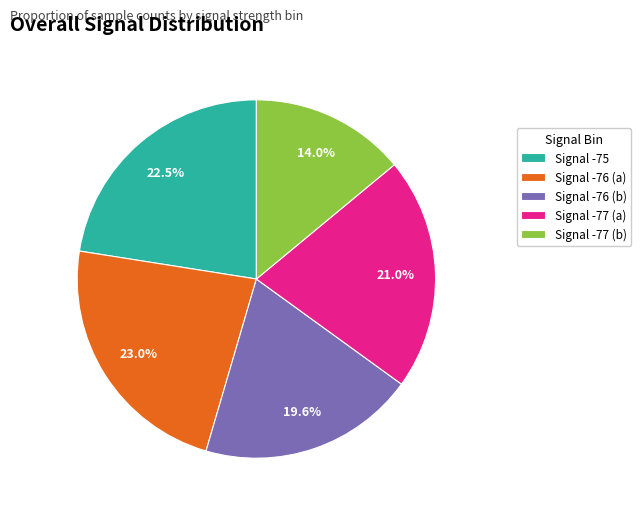

Which has a higher value, Signal -75 or Signal -77 (a)?

Signal -75